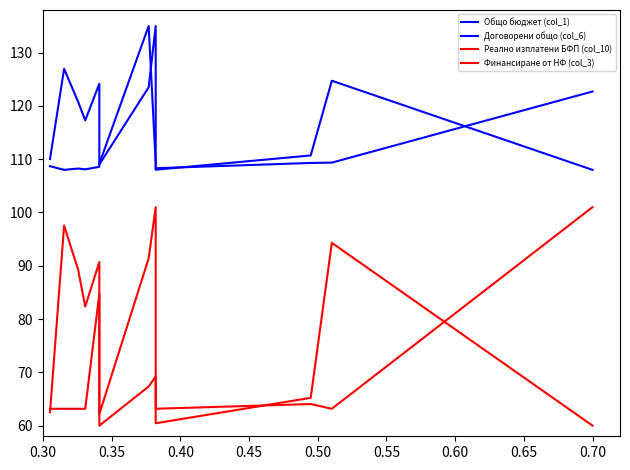

Reading left to right, transcribe all the data shown in this chart.

Общо бюджет (col_1): 110.0	127.0	120.7	117.3	124.2	109.0	123.5	135.0	108.0	110.7	124.7	108.0
Договорени общо (col_6): 108.7	108.0	108.2	108.1	108.6	109.1	135.0	109.3	108.3	109.3	109.4	122.7
Реално изплатени БФП (col_10): 63.2	63.2	63.2	63.2	84.7	60.0	67.3	69.2	63.2	64.1	63.2	101.0
Финансиране от НФ (col_3): 62.5	97.5	89.2	82.4	90.7	62.2	91.4	101.0	60.4	65.2	94.3	60.0